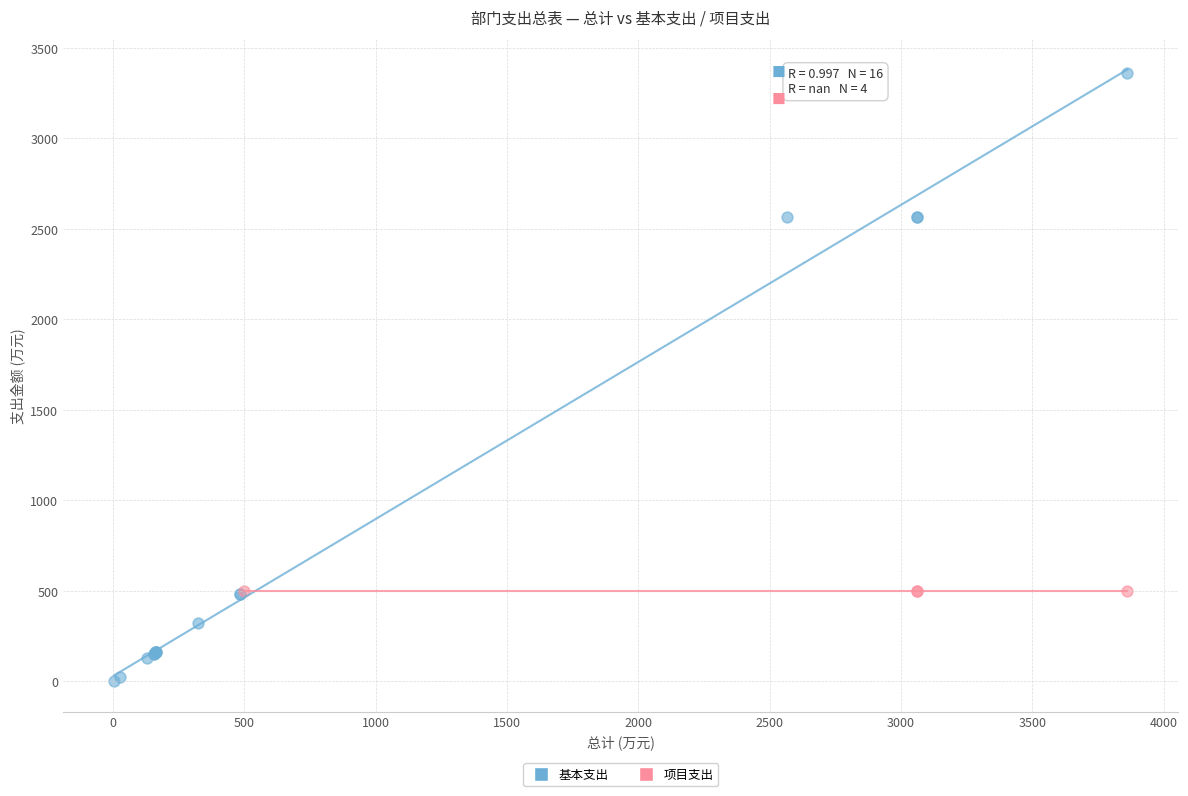

Which series contains the highest Y value?

基本支出